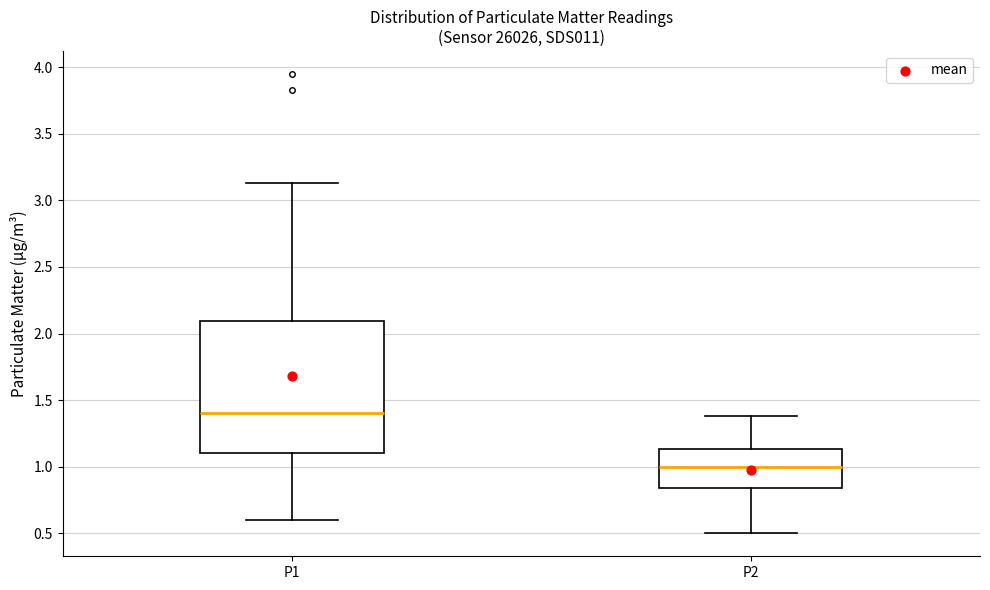

Reading left to right, transcribe this box plot: for each box, give where its median line is, the range the box spans, and where its two whiskers end, as read against the y-axis. The values are not printed on the chart, so give them approximately, as read against the axis.

P1: median 1.40, box 1.10 to 2.10, whiskers 0.60 to 3.15
P2: median 1.00, box 0.85 to 1.15, whiskers 0.50 to 1.40